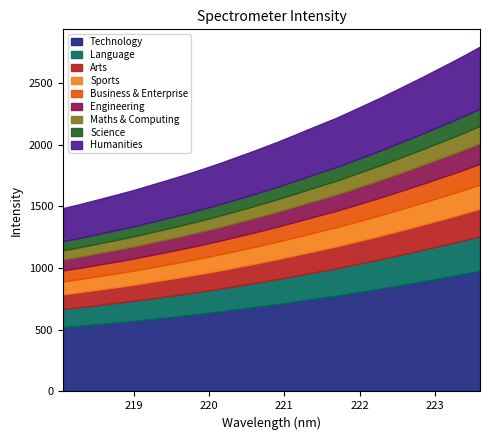

At which label does the data first exceed 2027?

220.9264